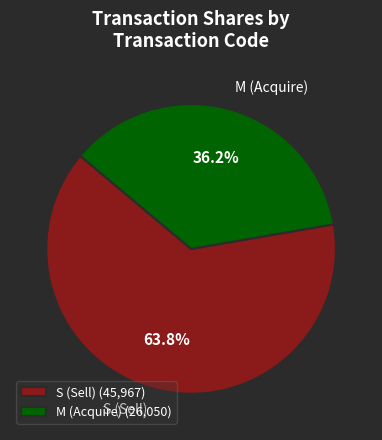

Rank the categories by value from lowest to highest.

M (Acquire) (26,050), S (Sell) (45,967)